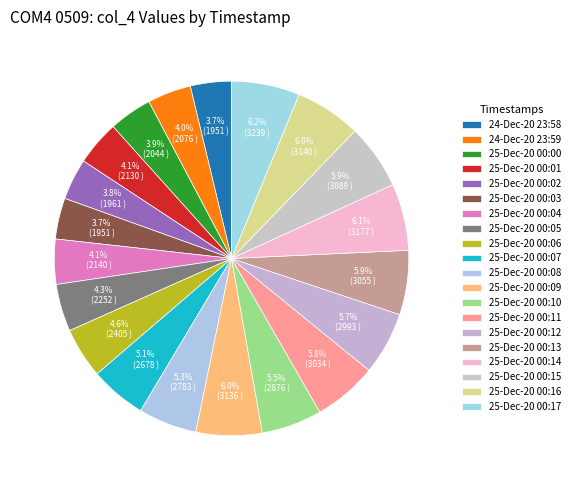

How many slices are in this pie chart?

20